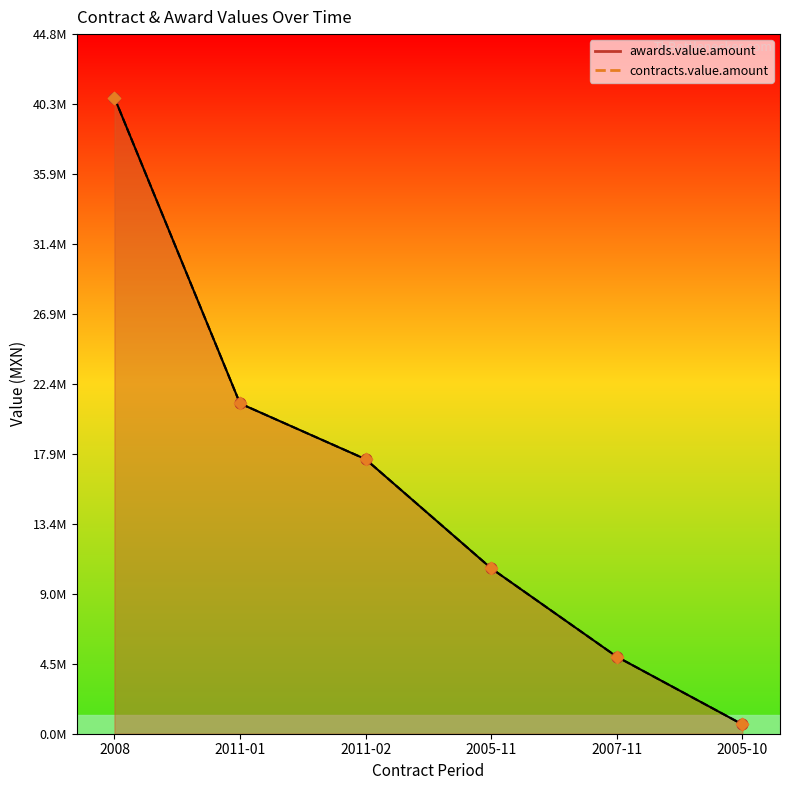

What are all the series names shown in the legend?

awards.value.amount, contracts.value.amount